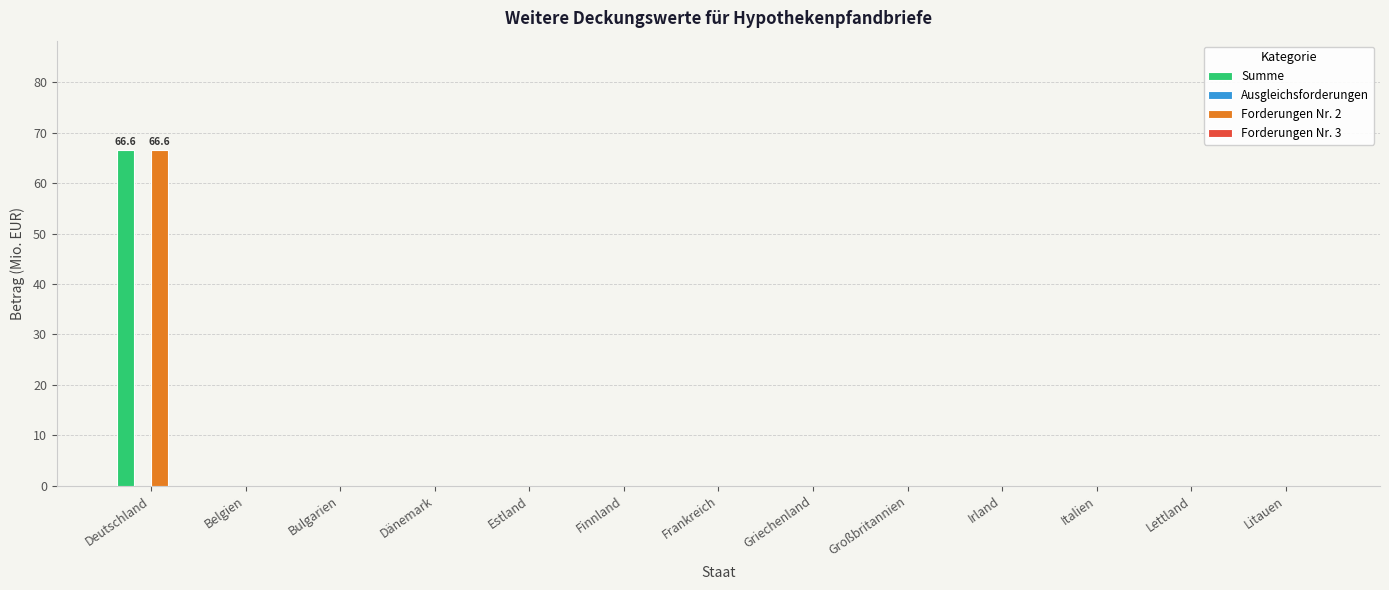

Reading left to right, transcribe all the data shown in this chart.

Summe: Deutschland=66.6	Belgien=0.0	Bulgarien=0.0	Dänemark=0.0	Estland=0.0	Finnland=0.0	Frankreich=0.0	Griechenland=0.0	Großbritannien=0.0	Irland=0.0	Italien=0.0	Lettland=0.0	Litauen=0.0
Forderungen Nr. 2: Deutschland=66.6	Belgien=0.0	Bulgarien=0.0	Dänemark=0.0	Estland=0.0	Finnland=0.0	Frankreich=0.0	Griechenland=0.0	Großbritannien=0.0	Irland=0.0	Italien=0.0	Lettland=0.0	Litauen=0.0